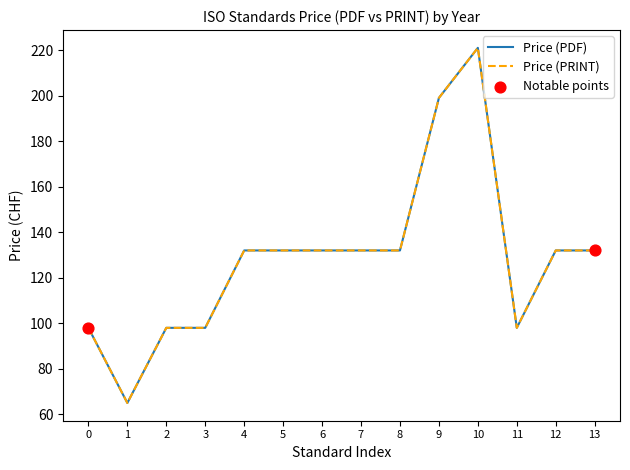

Which series has the largest total across all categories?

Price (PDF)